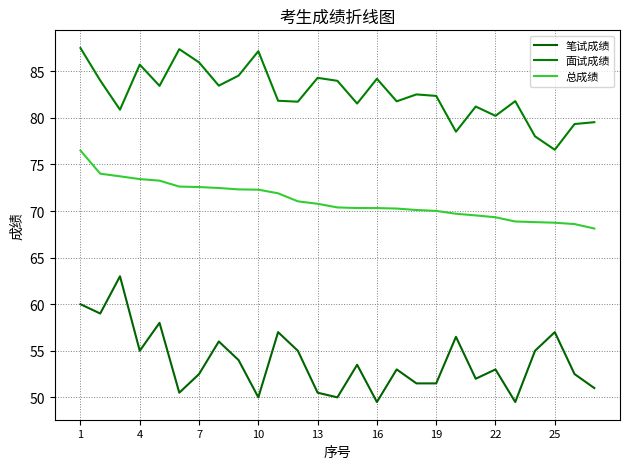

What are all the series names shown in the legend?

笔试成绩, 面试成绩, 总成绩